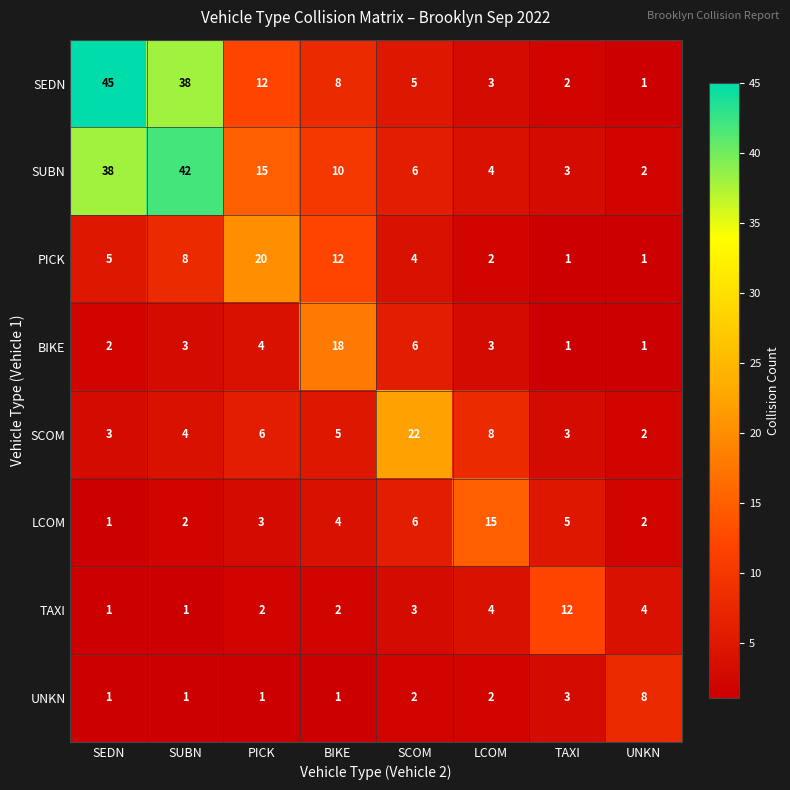

What is the average value of the TAXI series?

4